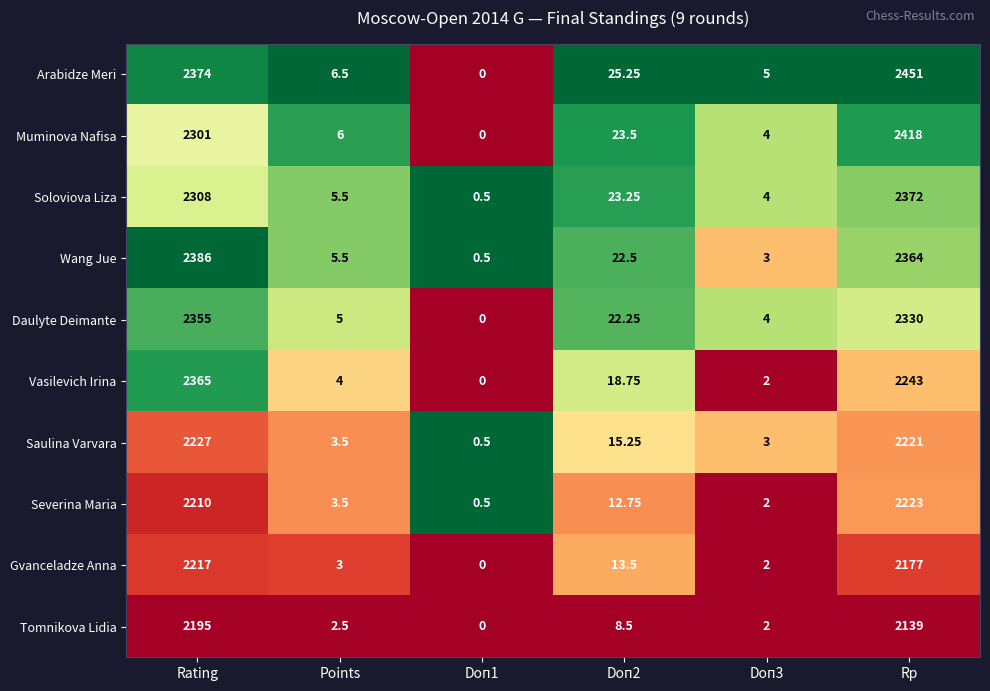

What is the maximum value shown in the chart?

2451.0